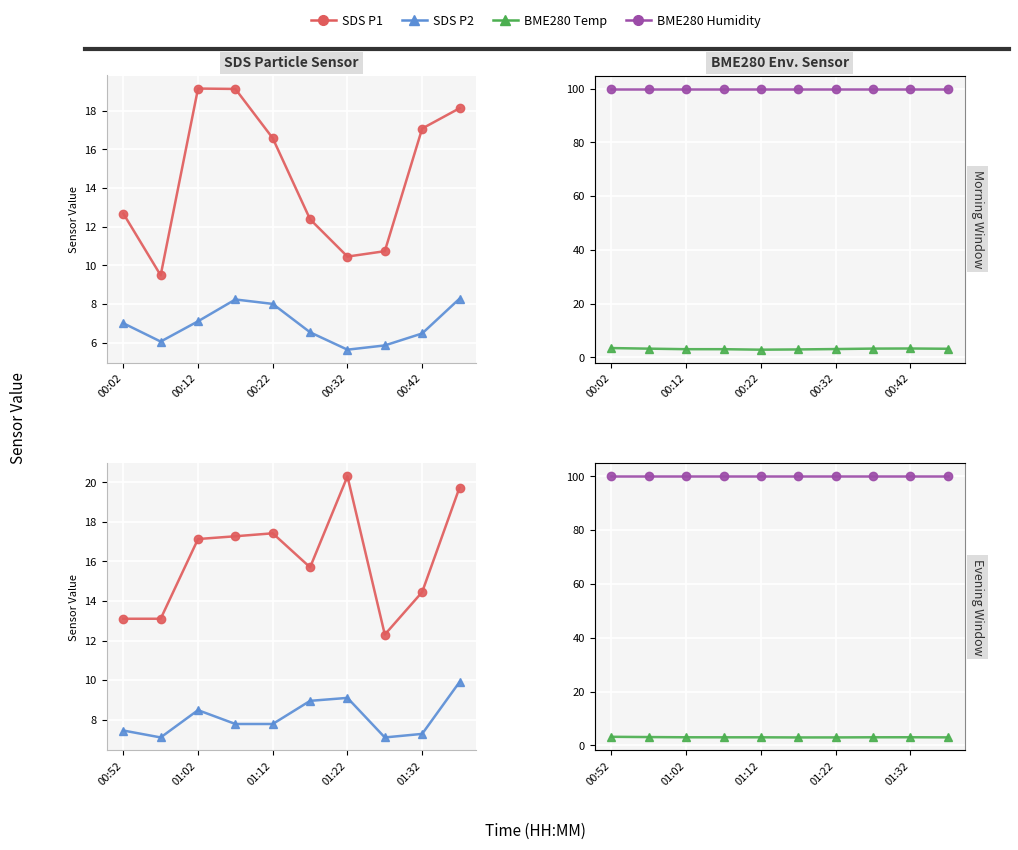

Which category has the lowest value across all series?

5